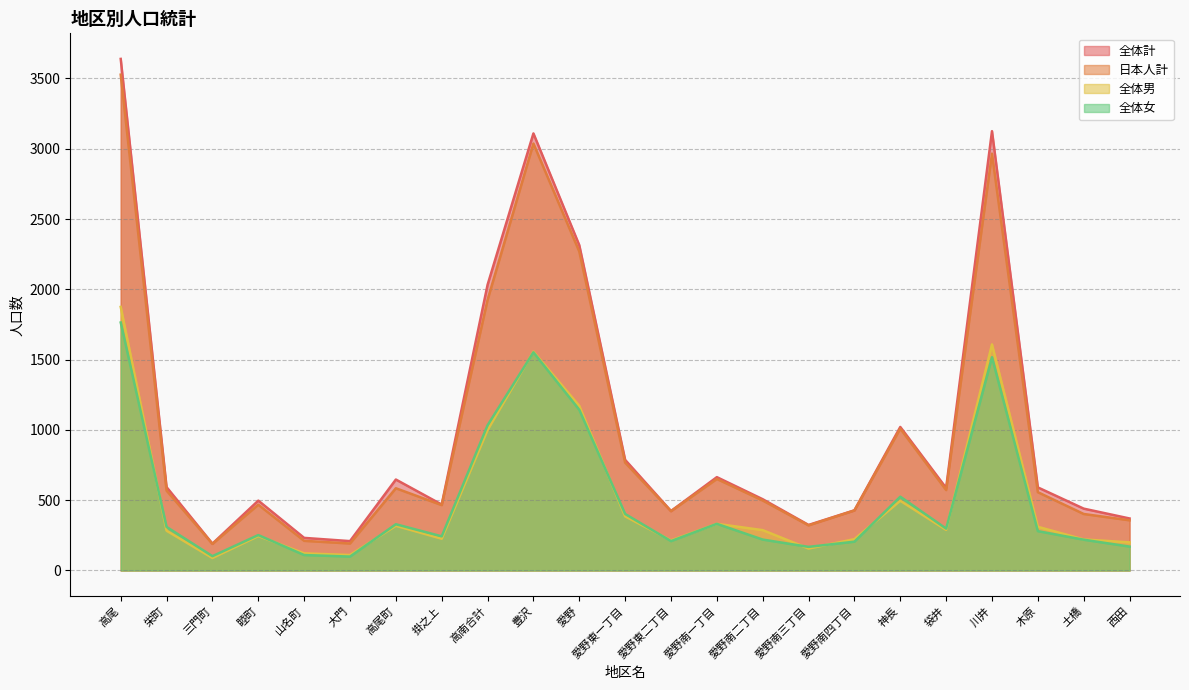

What is the smallest value displayed?

89